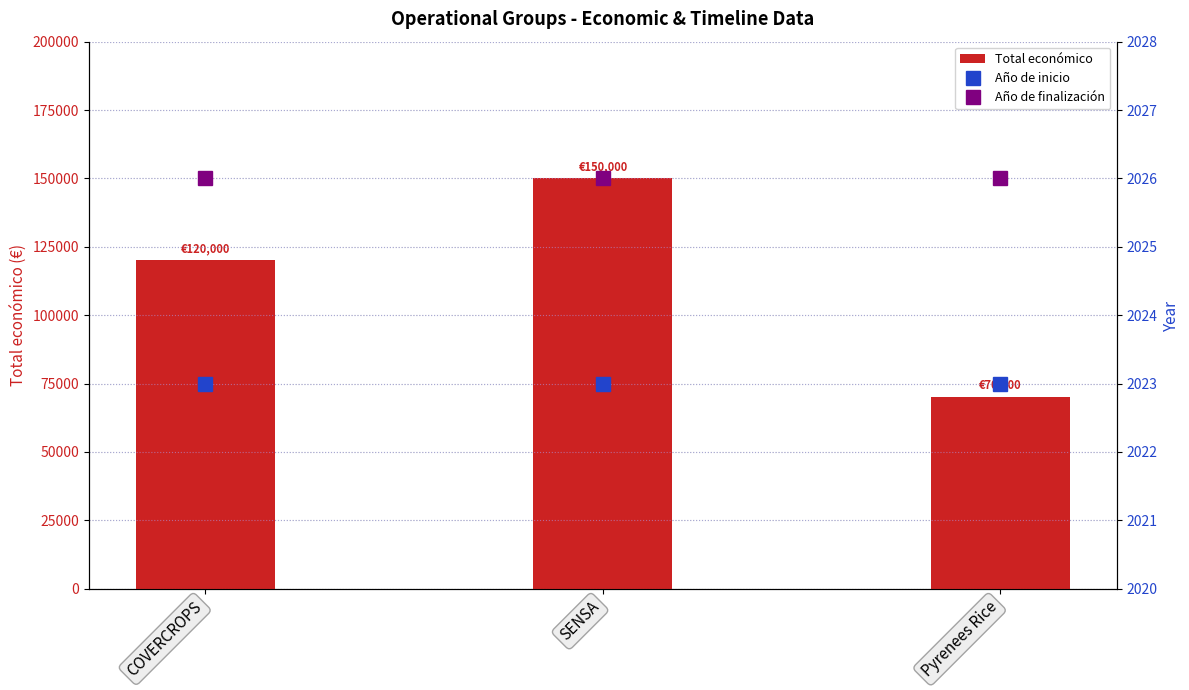

Reading left to right, transcribe all the data shown in this chart.

Total económico: 120000	150000	70000
Año de inicio: 2023	2023	2023
Año de finalización: 2026	2026	2026